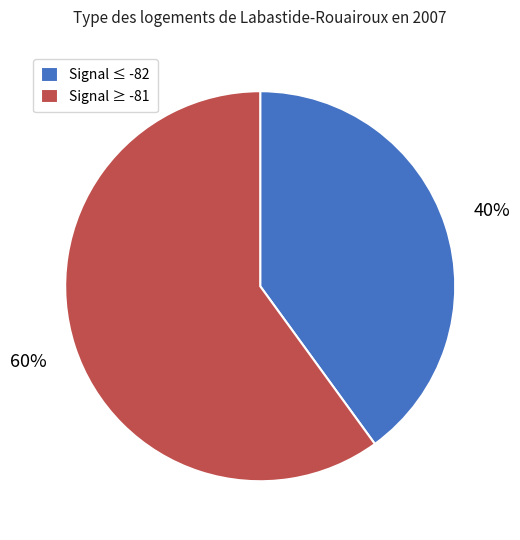

Is it true that Signal ≤ -82 is 40% of the pie?

True